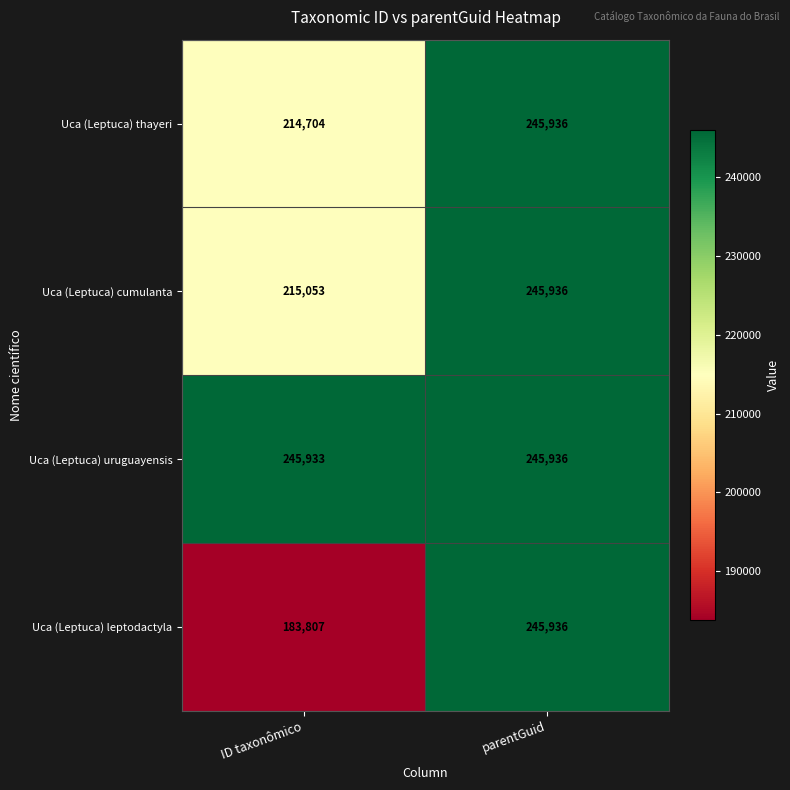

What is the average value of the Uca (Leptuca) thayeri series?

230320